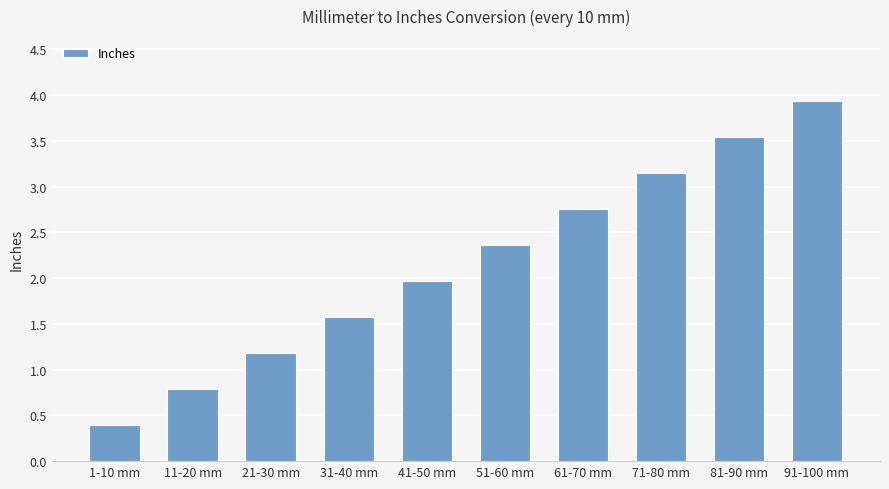

Rank the categories by value from highest to lowest.

91-100 mm, 81-90 mm, 71-80 mm, 61-70 mm, 51-60 mm, 41-50 mm, 31-40 mm, 21-30 mm, 11-20 mm, 1-10 mm